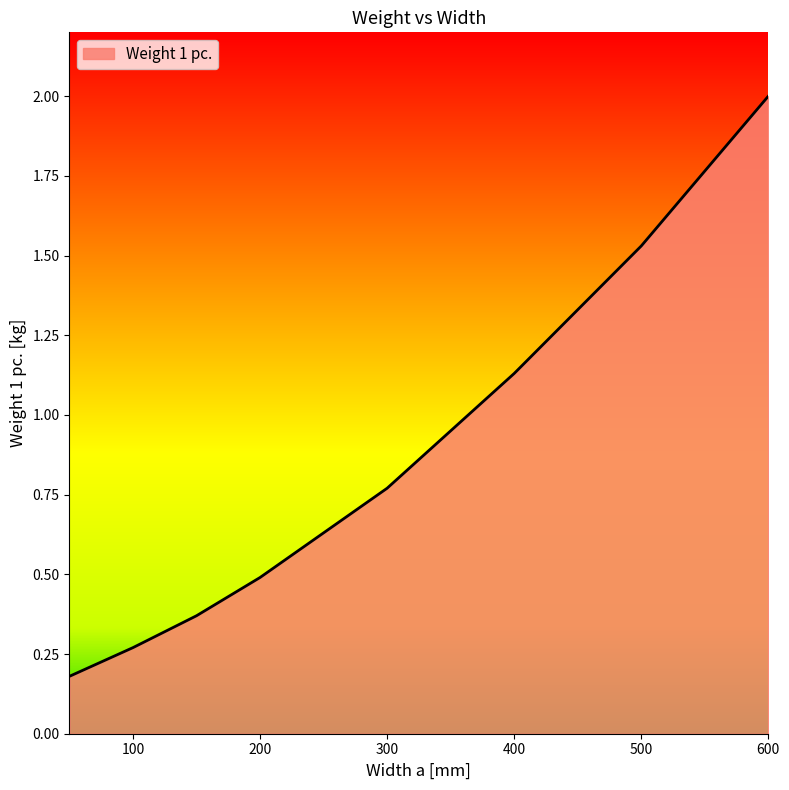

What is the maximum value shown in the chart?

2.0